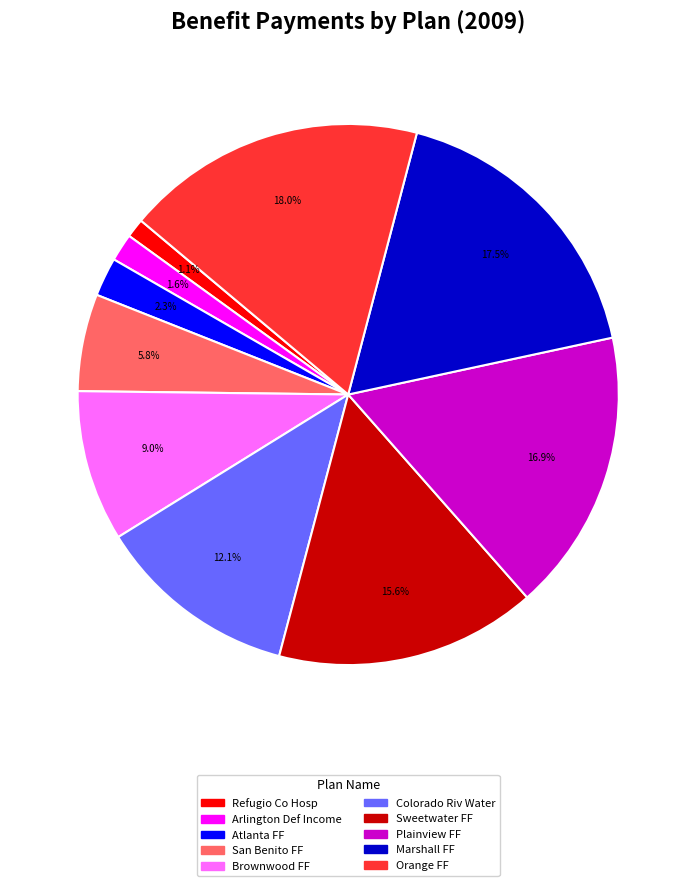

What percentage is NOT represented by Marshall FF?

82.5%